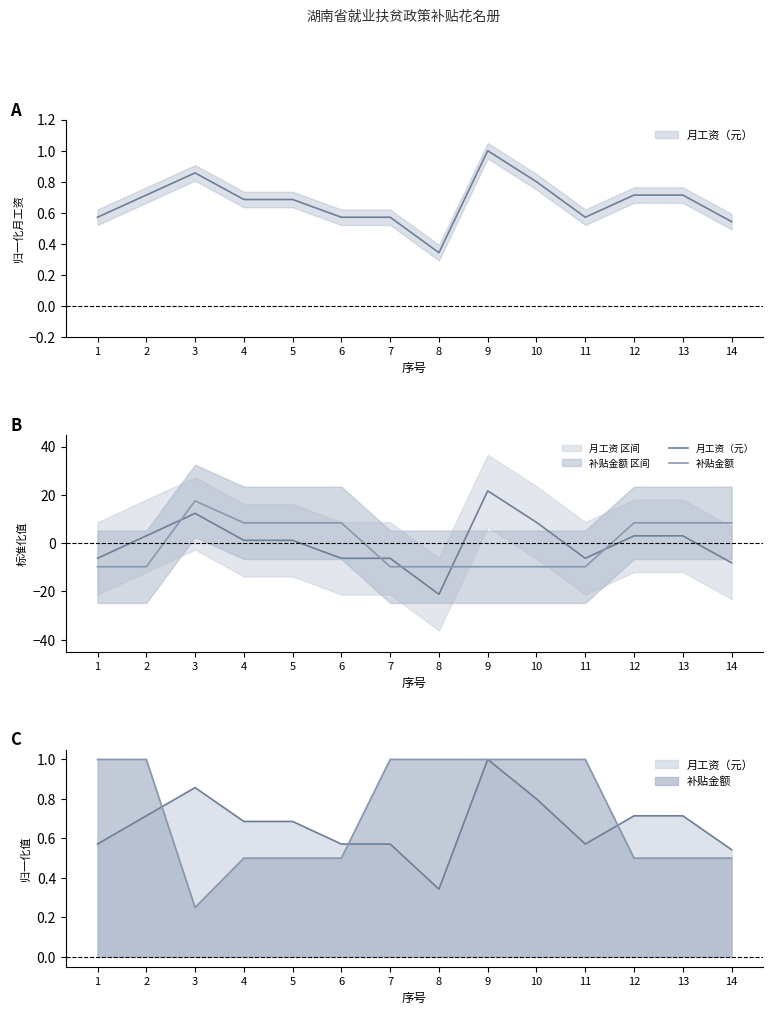

After their last crossing, which series has the higher values: 补贴金额 or 月工资（元）?

补贴金额